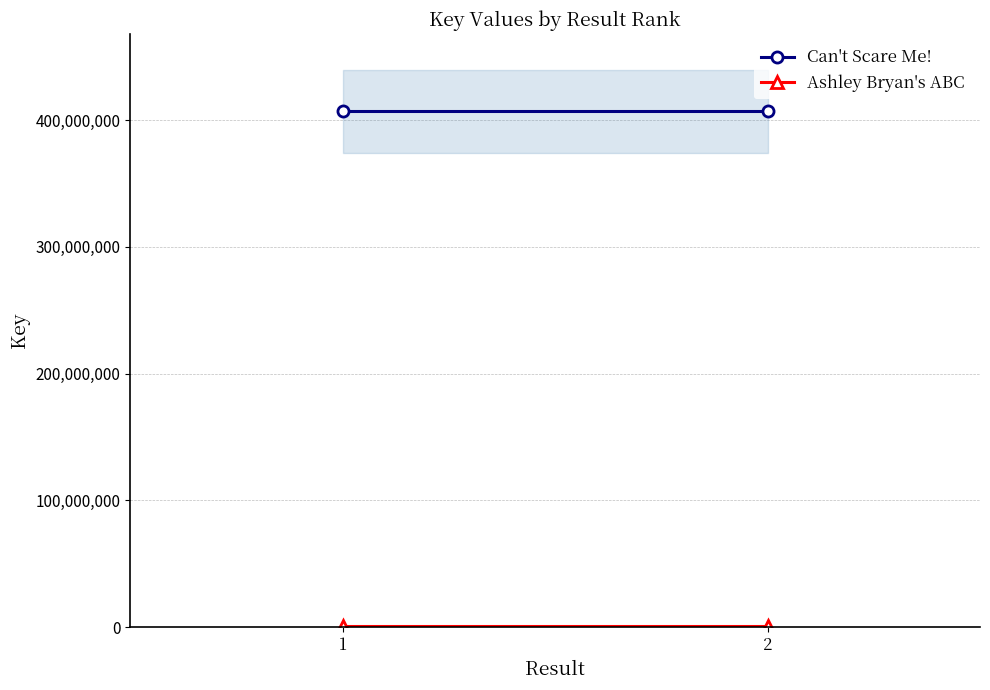

How many lines are shown in the chart?

2